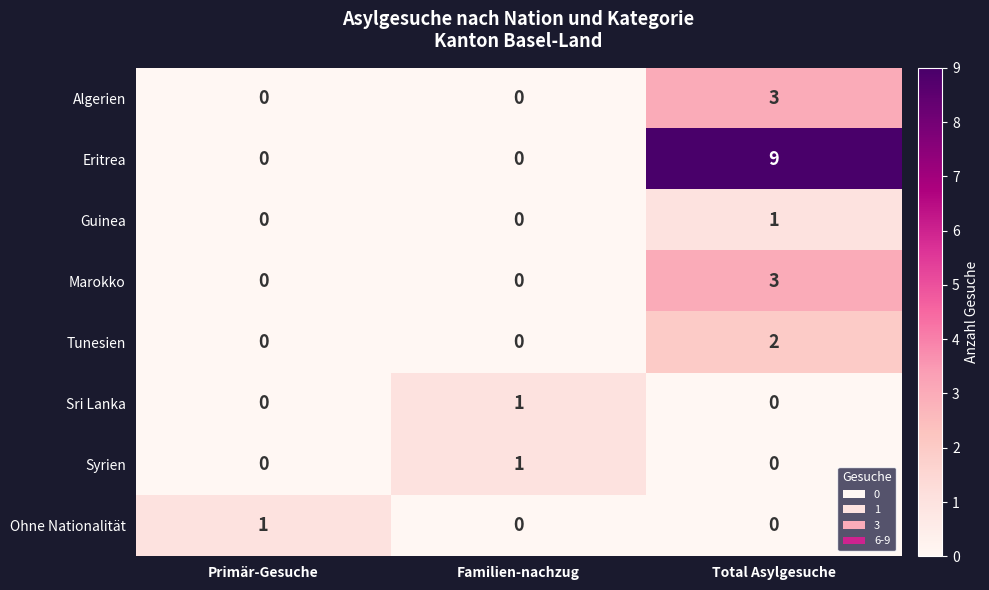

Which label corresponds to the largest value in the chart?

Total Asylgesuche